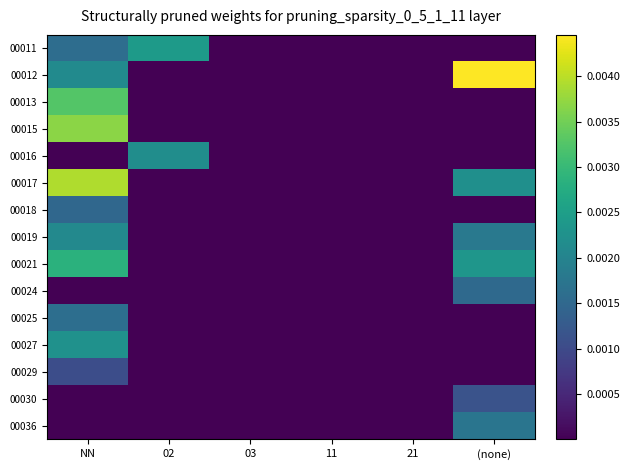

Reading left to right, transcribe all the data shown in this chart.

00011: NN=0.0	02=0.0	03=0.0	11=0.0	21=0.0	(none)=0.0
00012: NN=0.0	02=0.0	03=0.0	11=0.0	21=0.0	(none)=0.0
00013: NN=0.0	02=0.0	03=0.0	11=0.0	21=0.0	(none)=0.0
00015: NN=0.0	02=0.0	03=0.0	11=0.0	21=0.0	(none)=0.0
00016: NN=0.0	02=0.0	03=0.0	11=0.0	21=0.0	(none)=0.0
00017: NN=0.0	02=0.0	03=0.0	11=0.0	21=0.0	(none)=0.0
00018: NN=0.0	02=0.0	03=0.0	11=0.0	21=0.0	(none)=0.0
00019: NN=0.0	02=0.0	03=0.0	11=0.0	21=0.0	(none)=0.0
00021: NN=0.0	02=0.0	03=0.0	11=0.0	21=0.0	(none)=0.0
00024: NN=0.0	02=0.0	03=0.0	11=0.0	21=0.0	(none)=0.0
00025: NN=0.0	02=0.0	03=0.0	11=0.0	21=0.0	(none)=0.0
00027: NN=0.0	02=0.0	03=0.0	11=0.0	21=0.0	(none)=0.0
00029: NN=0.0	02=0.0	03=0.0	11=0.0	21=0.0	(none)=0.0
00030: NN=0.0	02=0.0	03=0.0	11=0.0	21=0.0	(none)=0.0
00036: NN=0.0	02=0.0	03=0.0	11=0.0	21=0.0	(none)=0.0